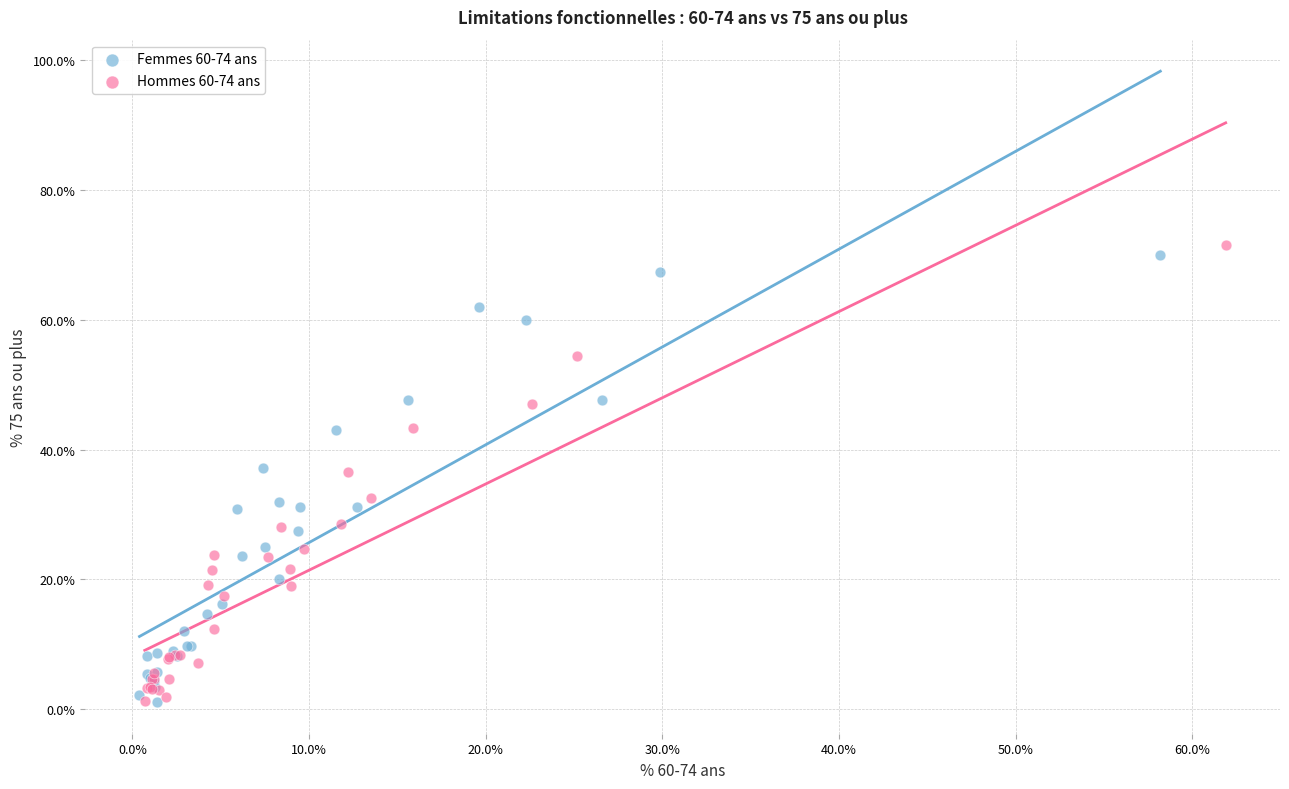

Which series contains the highest Y value?

Hommes 60-74 ans